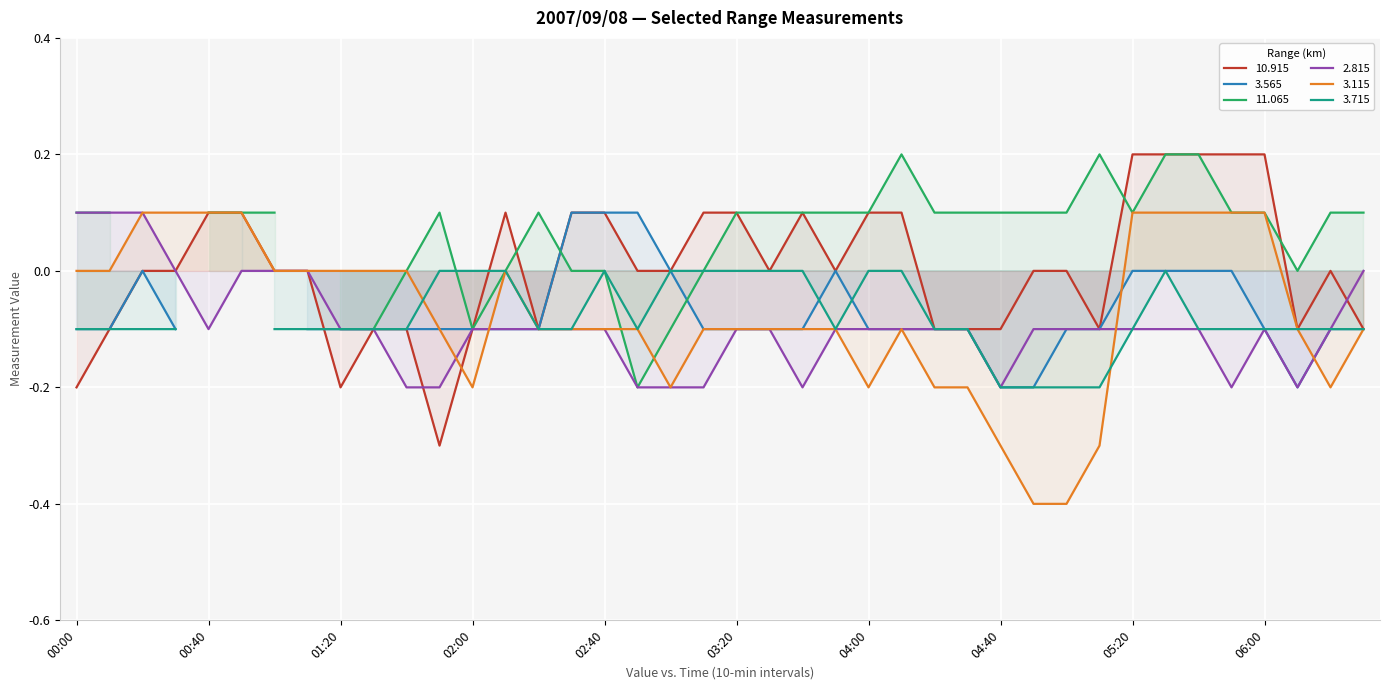

True or false:   2.815 has a value of -0.3 at 06:10.

False